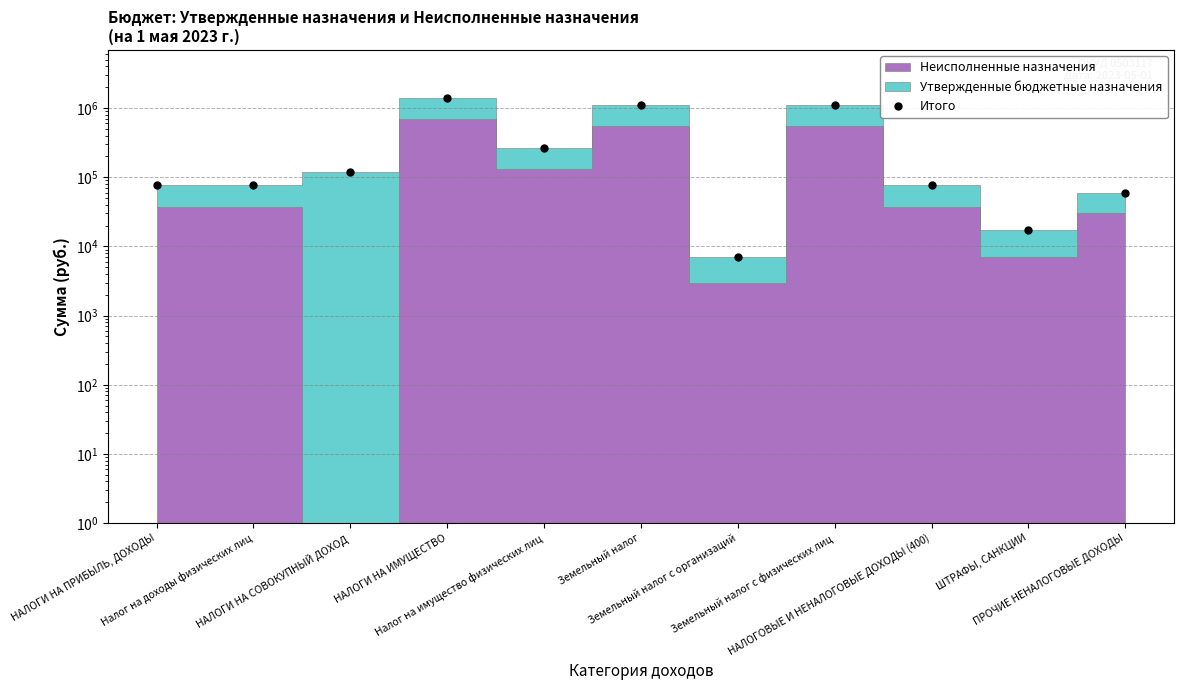

Reading right to left, what are all the values shown in this chart?

ПРОЧИЕ НЕНАЛОГОВЫЕ ДОХОДЫ=60000.0	ШТРАФЫ, САНКЦИИ=17000.0	НАЛОГОВЫЕ И НЕНАЛОГОВЫЕ ДОХОДЫ (400)=77000.0	Земельный налог с физических лиц=1106604.3	Земельный налог с организаций=6947.2	Земельный налог=1113551.4	Налог на имущество физических лиц=264187.0	НАЛОГИ НА ИМУЩЕСТВО=1377738.4	НАЛОГИ НА СОВОКУПНЫЙ ДОХОД=120000.0	Налог на доходы физических лиц=77776.8	НАЛОГИ НА ПРИБЫЛЬ, ДОХОДЫ=77776.8